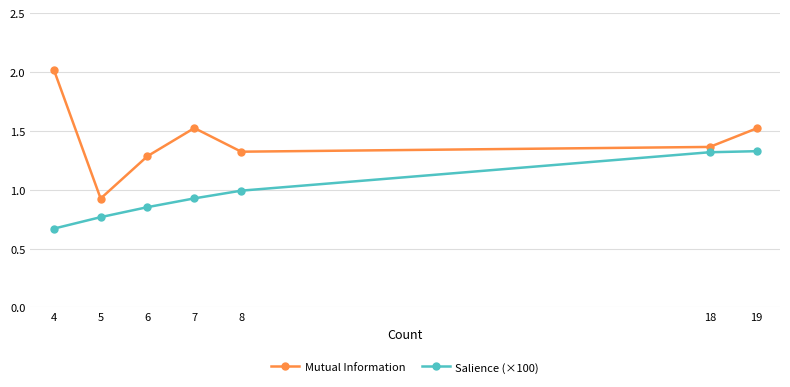

True or false: Mutual Information and Salience (×100) cross at least once.

False